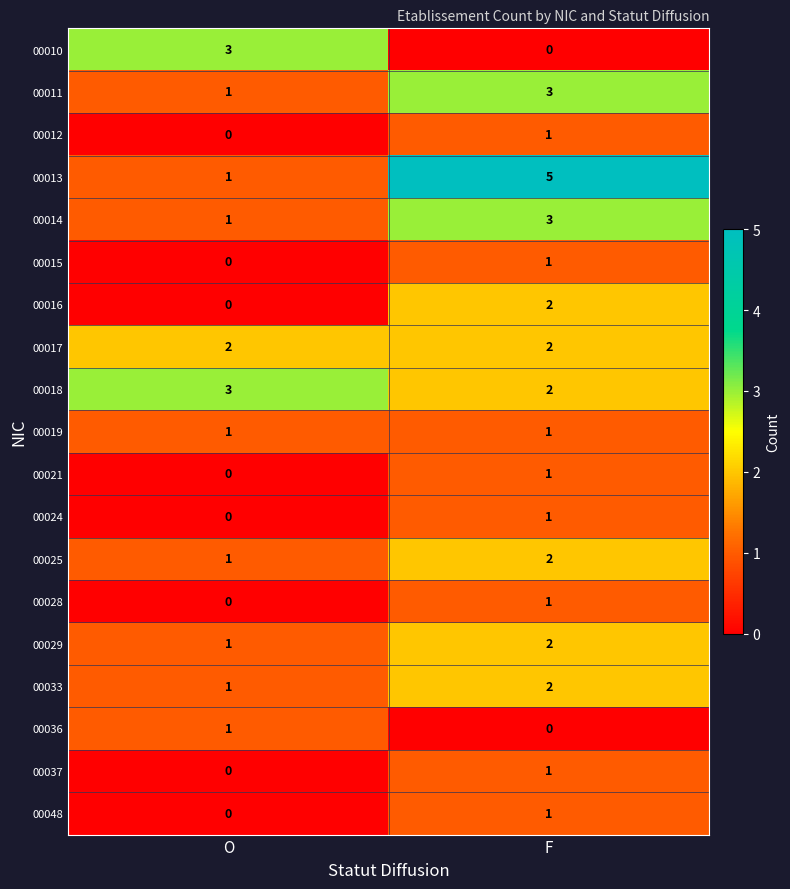

What is the sum of the 00010 values at F and O?

3